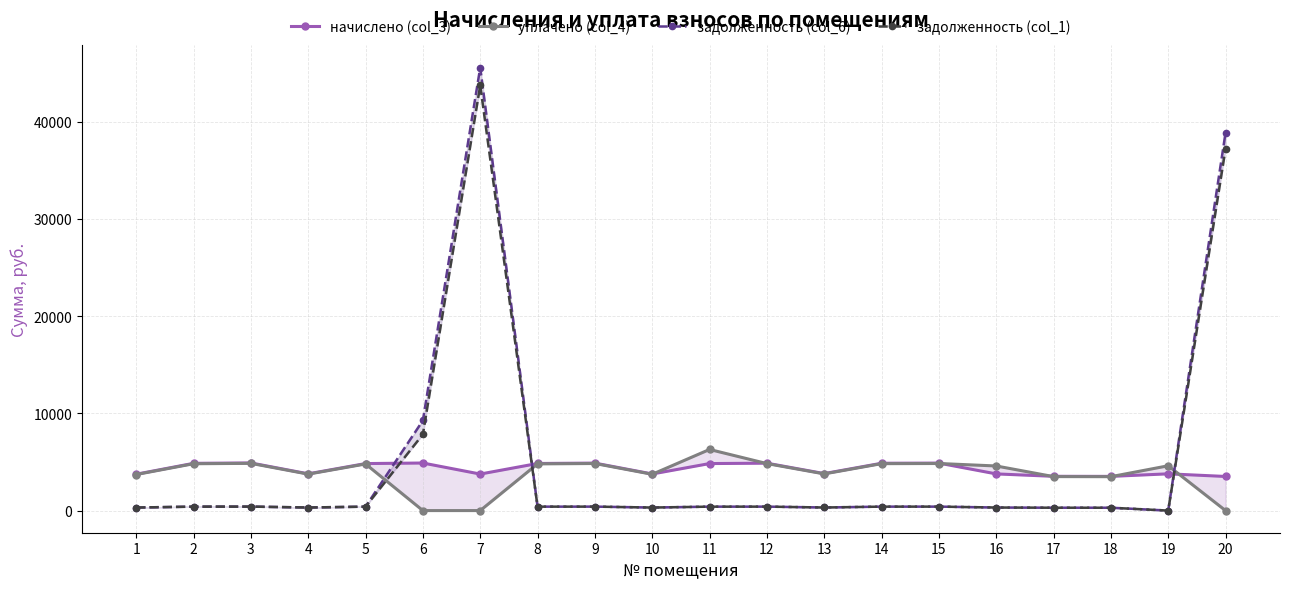

Reading right to left, what are all the values shown in this chart?

начислено (col_3): 3508.4	3780.2	3516.5	3524.5	3772.2	4883.2	4867.1	3804.2	4875.1	4835.2	3764.3	4883.2	4843.2	3756.2	4891.1	4835.2	3780.2	4899.1	4859.2	3740.3
уплачено (col_4): 0.0	4607.8	3486.6	3494.5	4586.9	4841.6	4825.7	3771.9	4833.6	6284.8	3732.2	4841.7	4802.0	0.0	0.0	4794.0	3748.1	4857.4	4817.8	3708.4
задолженность (col_6): 38859.2	0.0	293.0	293.7	314.4	406.9	405.6	317.0	406.3	402.9	313.7	406.9	403.6	45564.0	9266.8	402.9	315.0	408.3	404.9	311.7
задолженность (col_1): 37210.9	0.0	293.0	293.7	314.9	406.9	405.6	317.0	406.3	402.9	313.7	406.9	403.6	43734.7	7840.6	402.9	315.0	408.3	404.9	311.7